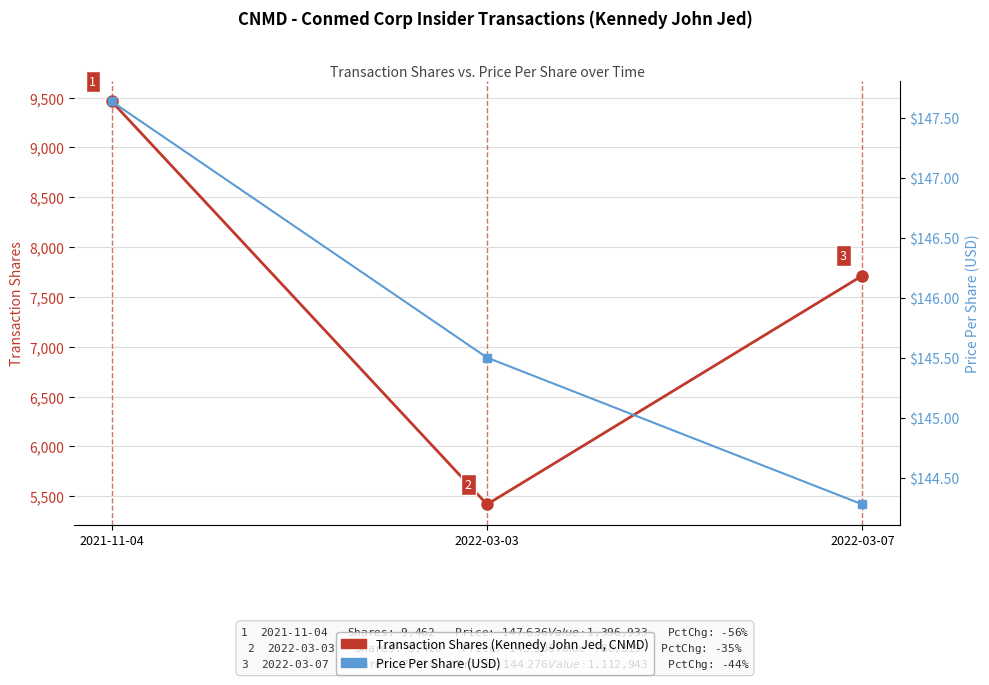

How many values in the Transaction Price Per Share (USD) series are below 145?

1